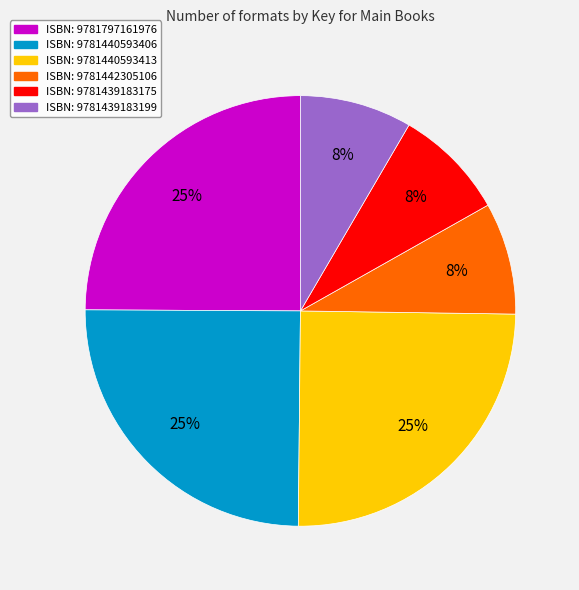

To the nearest percent, what is the difference between the largest and smallest slice percentages?

17%